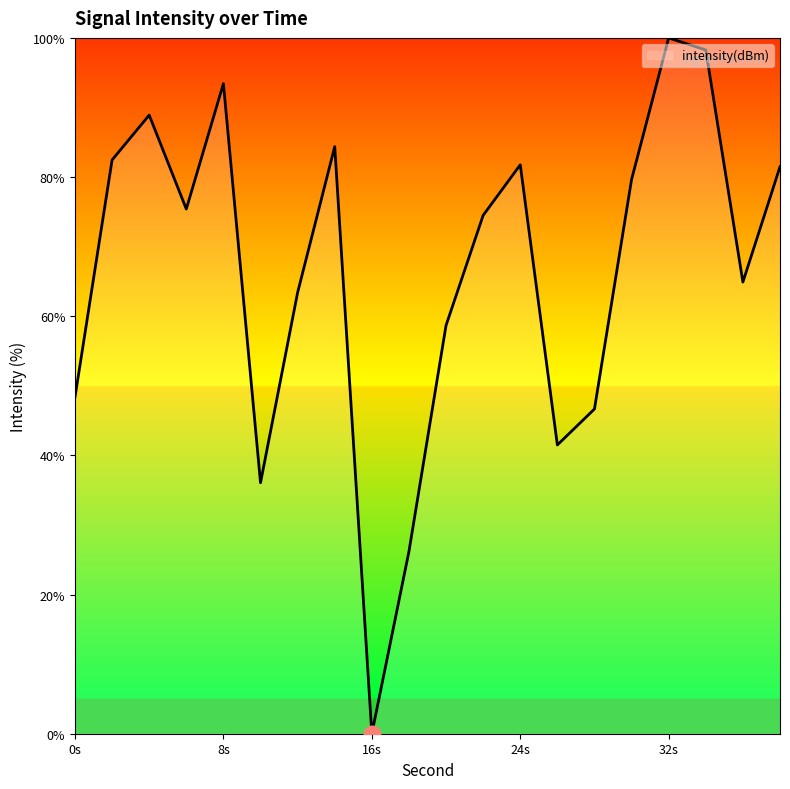

Reading left to right, extract all data points from this chart.

48.4	82.5	88.9	75.4	93.4	36.1	63.4	84.4	0.0	26.2	58.7	74.5	81.8	41.5	46.7	79.7	100.0	98.3	64.9	81.5